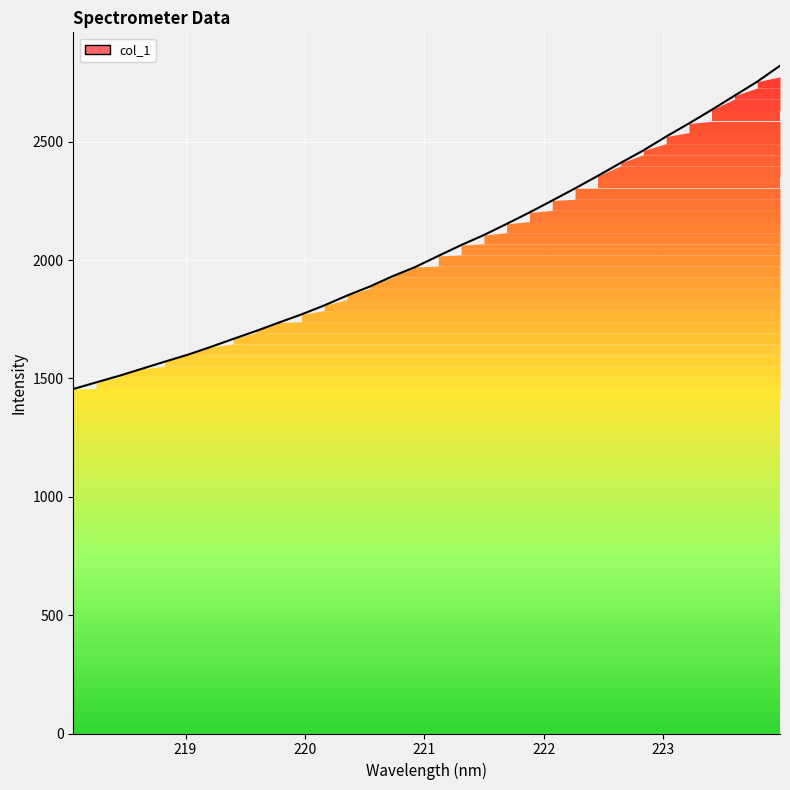

What is the minimum value shown in the chart?

1455.2